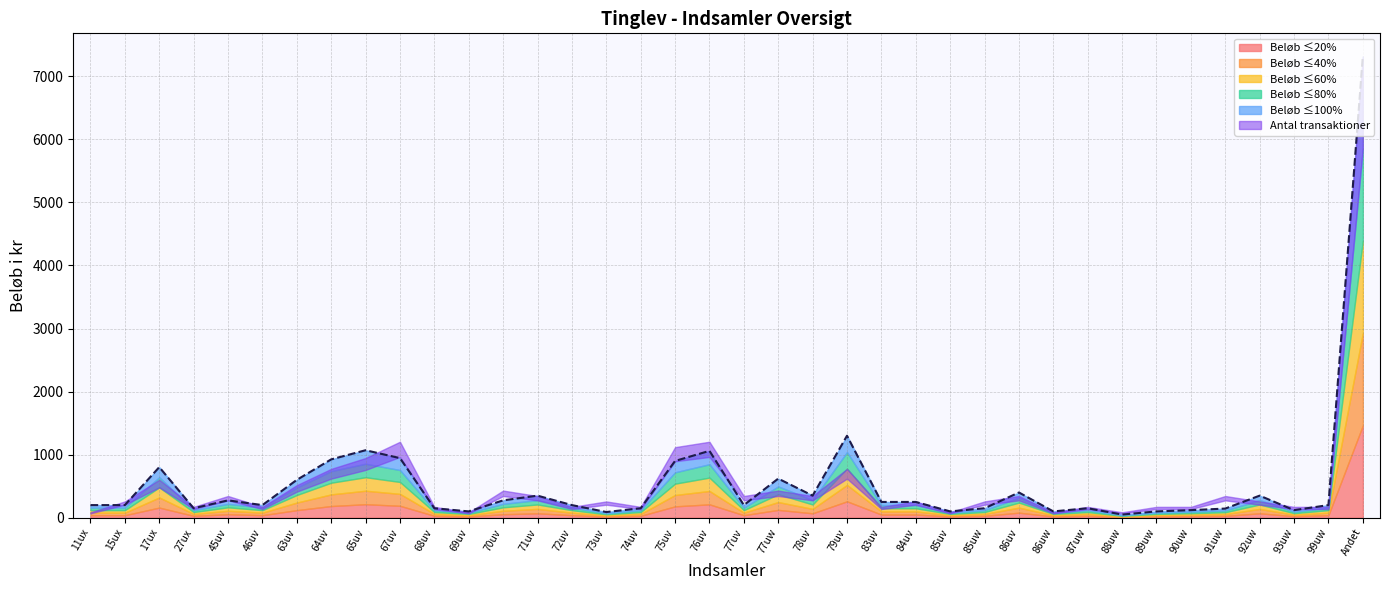

Reading left to right, extract all data points from this chart.

11ux=200	15ux=200	17ux=802	27ux=150	45uv=275	46uv=200	63uv=600	64uv=925	65uv=1070	67uv=945	68uv=150	69uv=100	70uv=275	71uv=350	72uv=200	73uv=90	74uv=150	75uv=900	76uv=1060	77uv=200	77uw=620	78uv=350	79uv=1300	83uv=250	84uv=250	85uv=100	85uw=150	86uv=400	86uw=100	87uw=150	88uw=50	89uw=100	90uw=120	91uw=145	92uw=350	93uw=120	99uw=200	Andet=7315